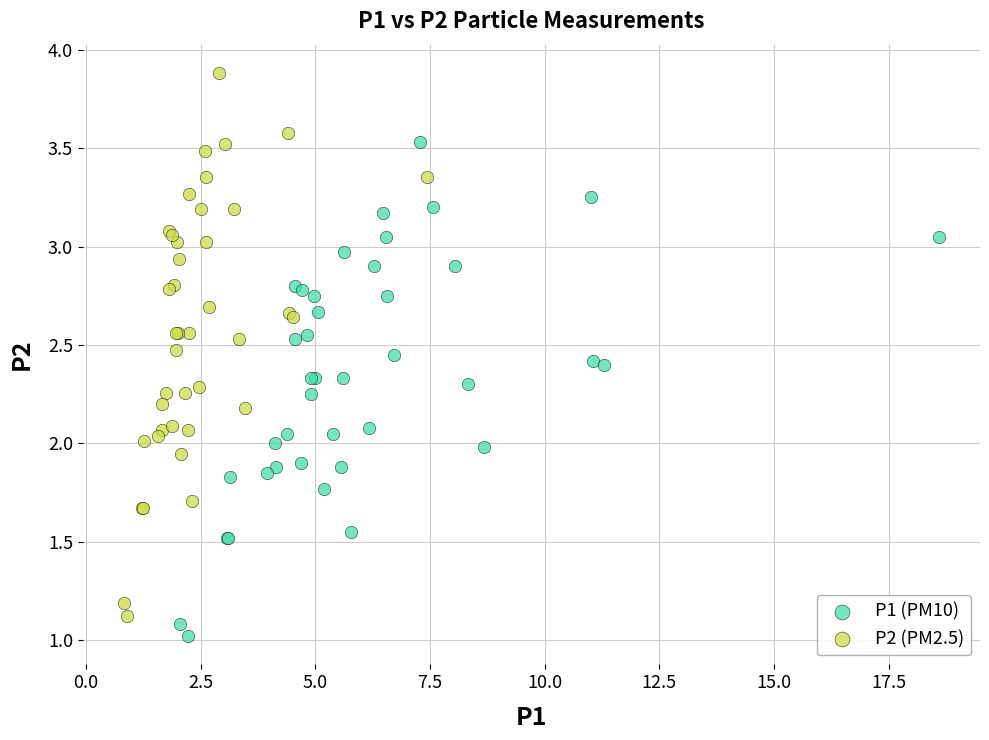

Which series has the largest Y range (max minus min)?

P2 (PM2.5)